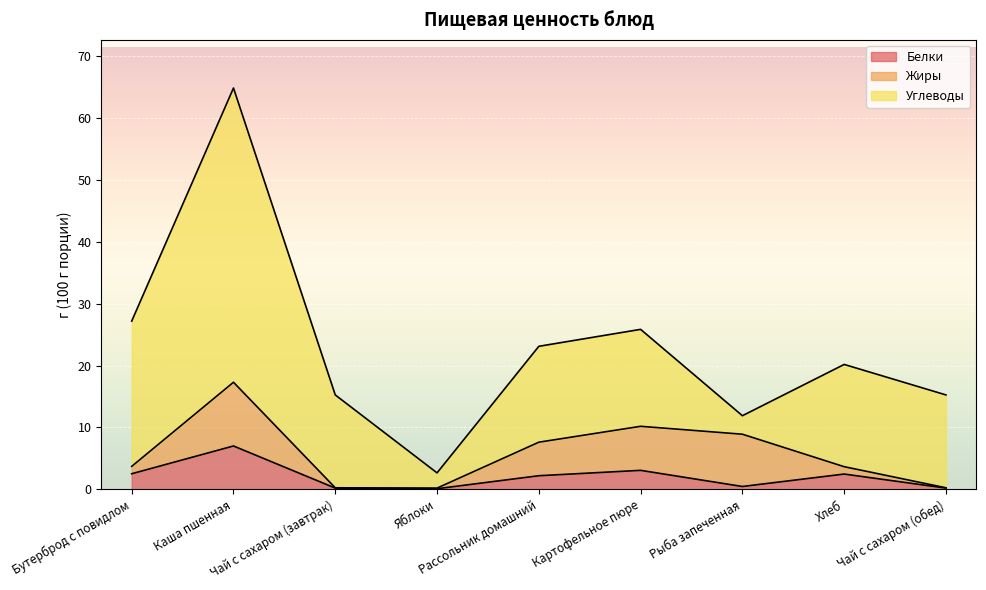

Reading right to left, what are all the values shown in this chart?

Белки: 0.2	2.5	0.5	3.1	2.2	0.1	0.2	7.0	2.5
Жиры: 0.1	1.2	8.4	7.1	5.4	0.1	0.1	10.3	1.2
Углеводы: 15.0	16.5	3.0	15.7	15.5	2.5	15.0	47.6	23.5